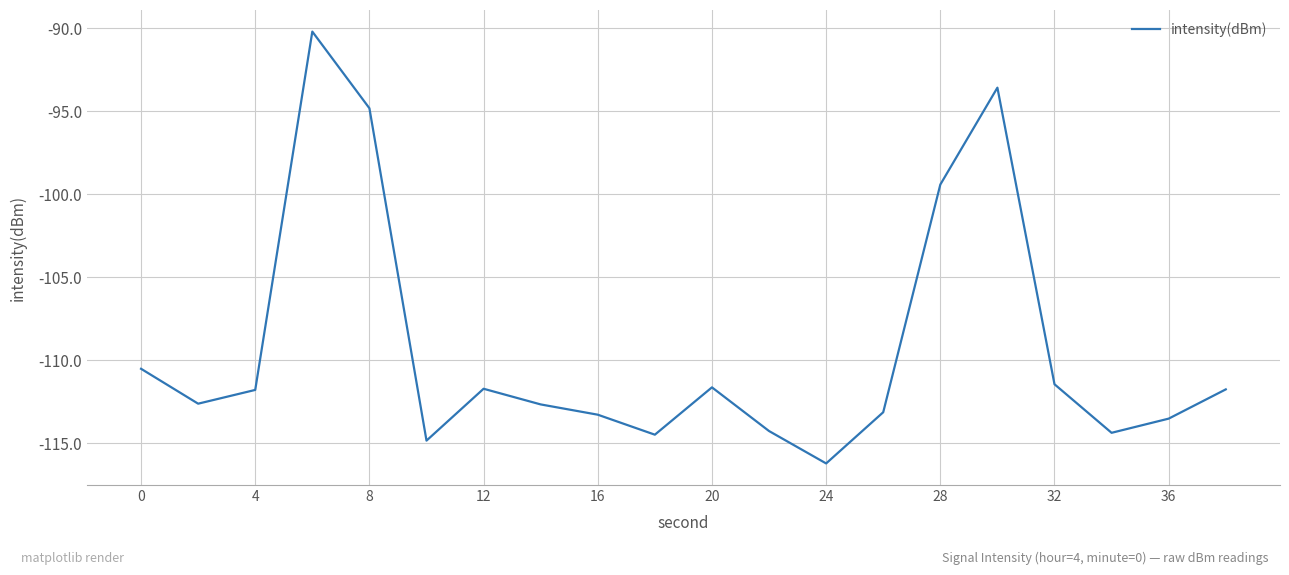

What is the minimum value shown in the chart?

-116.2